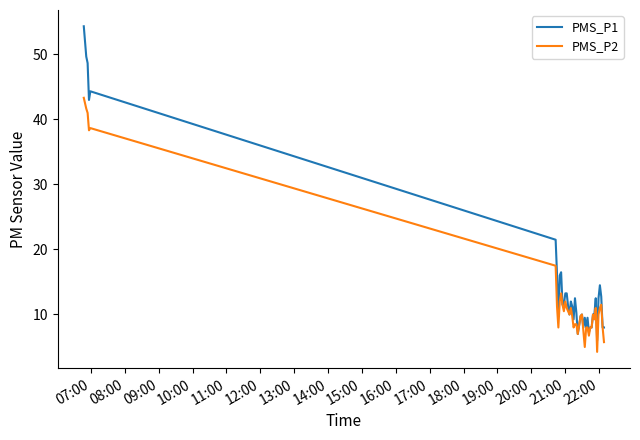

What is the lowest value of the PMS_P1 series?

6.0